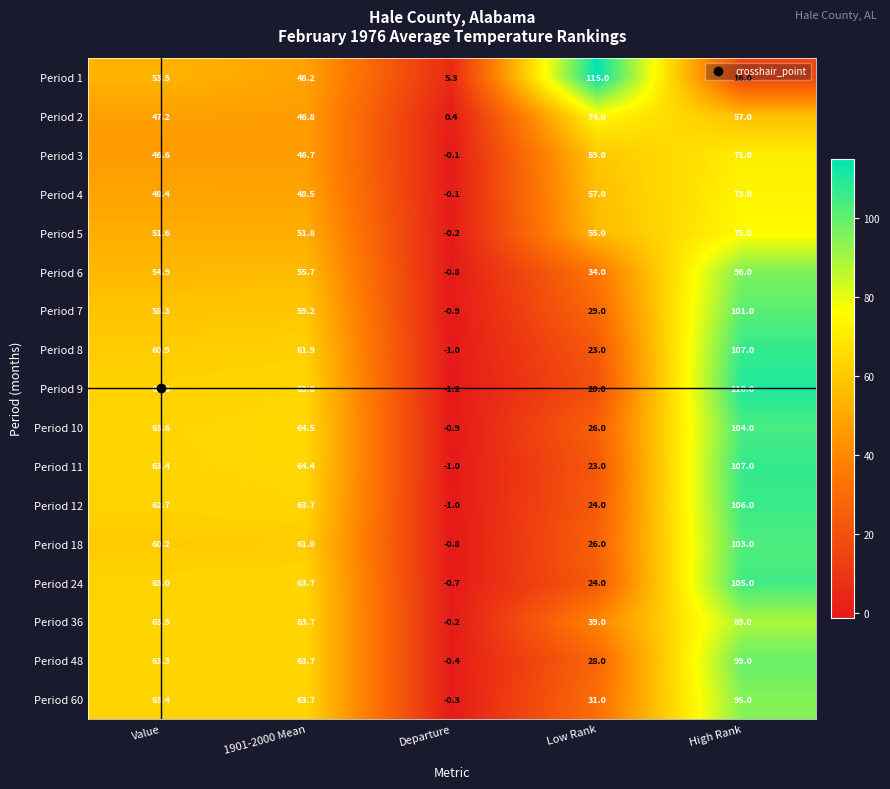

What is the smallest value displayed?

-1.2